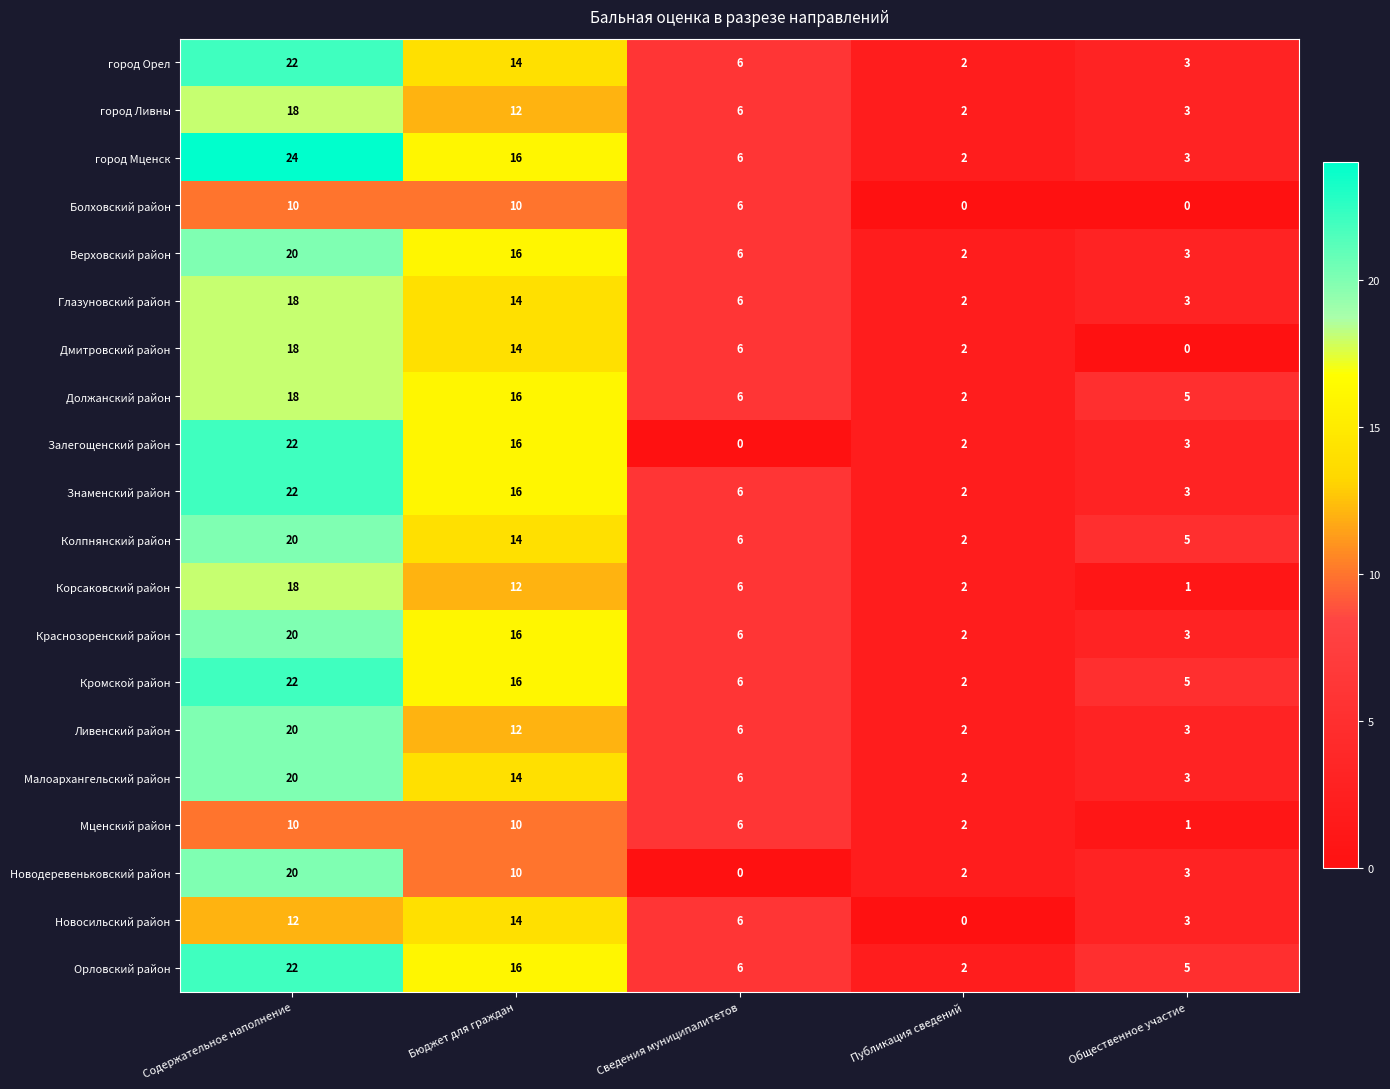

True or false: Болховский район has a value of 3 at Сведения муниципалитетов.

False